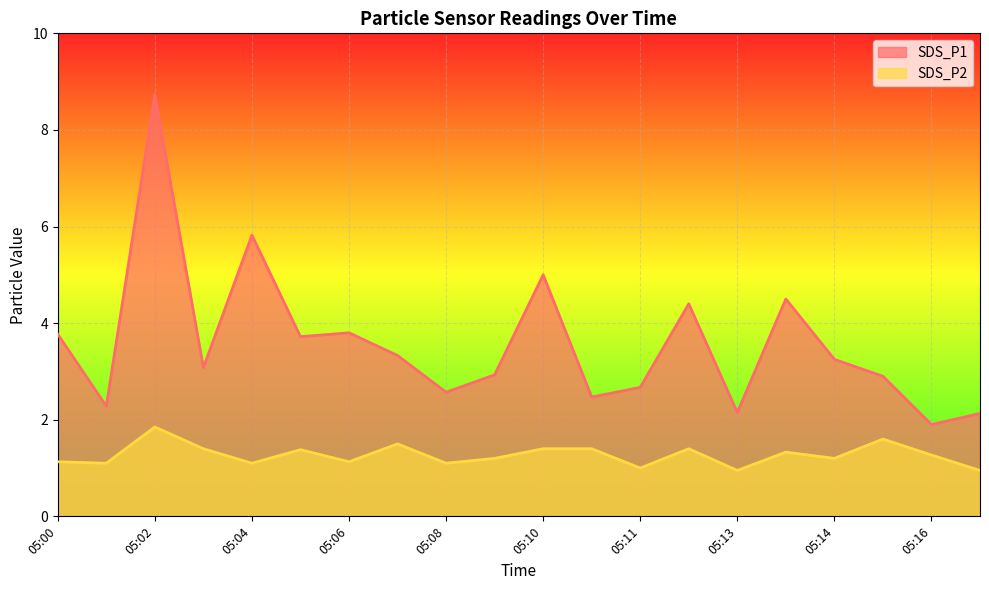

What is the sum of all SDS_P2 values?

25.4